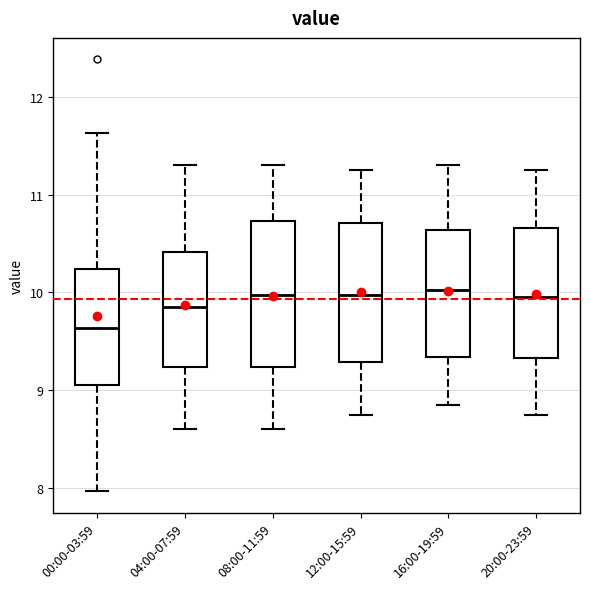

Which box's median line is the lowest?

00:00-03:59